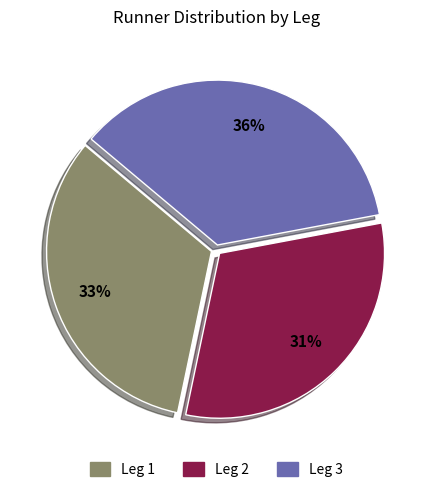

To the nearest percent, what percentage of the pie is Leg 3?

36%